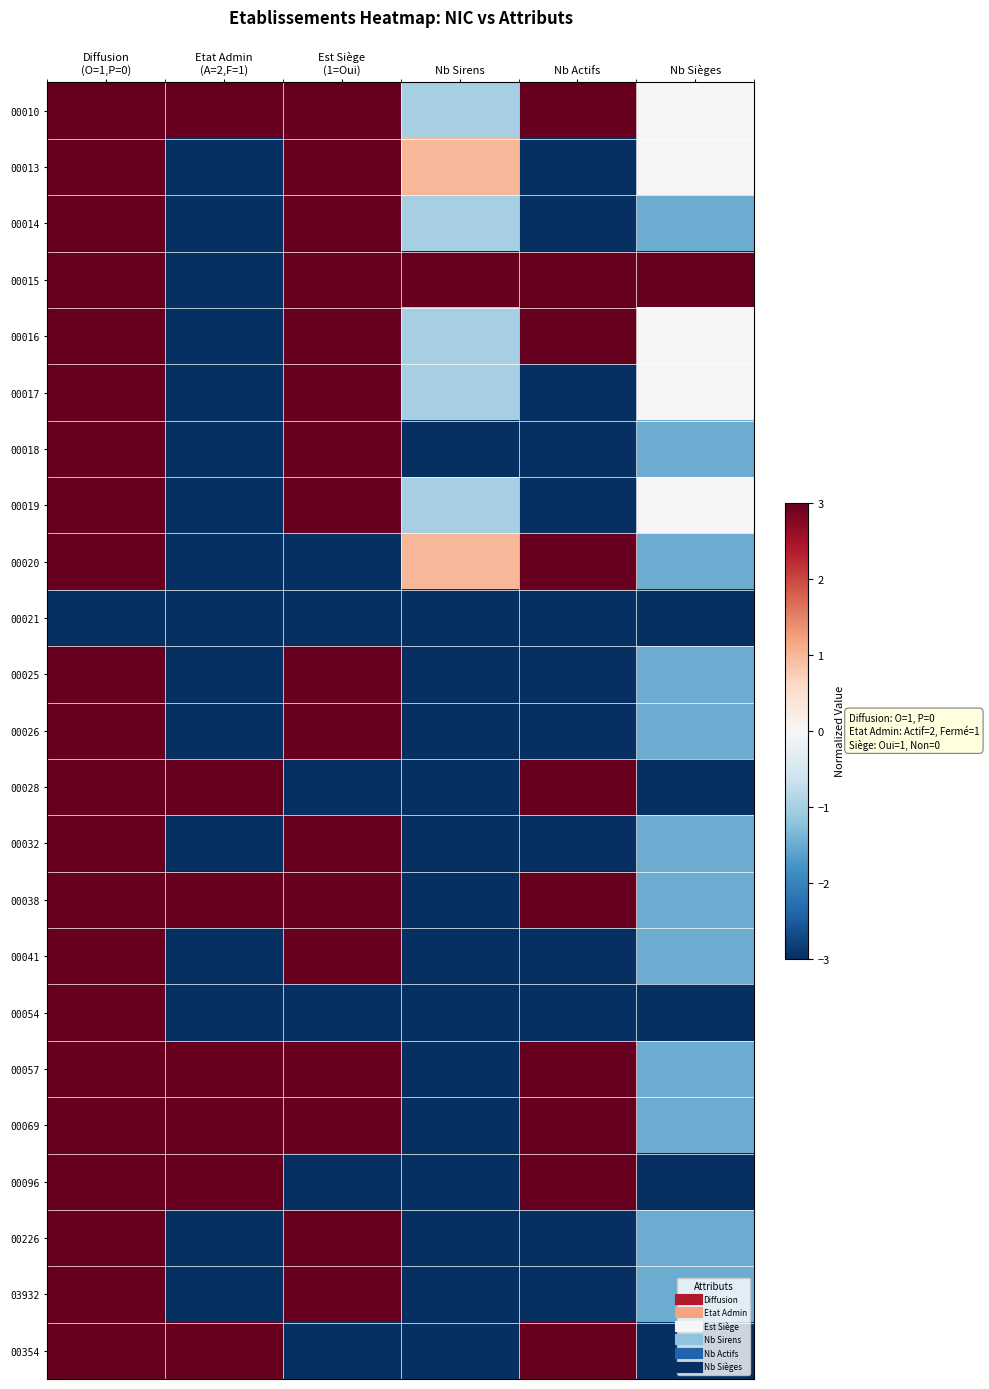

At which category is the sum across all series the highest?

Diffusion
(O=1,P=0)